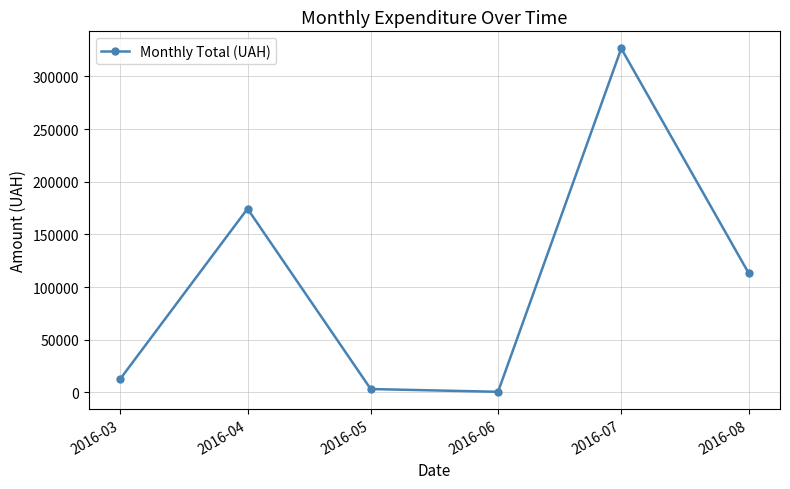

What is the sum of all values?

630977.9